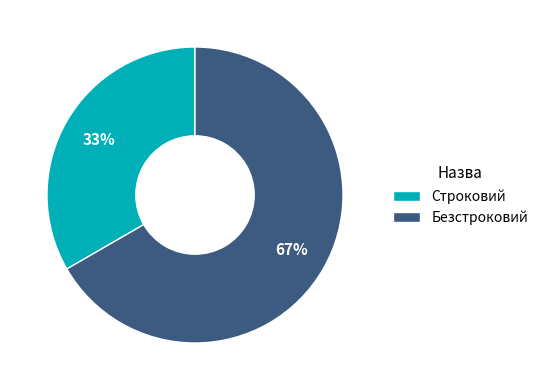

What percentage is the Безстроковий slice, to the nearest percent?

67%